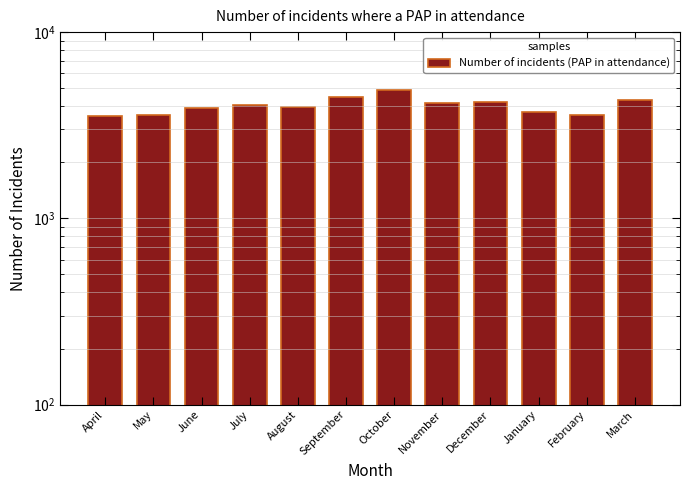

Reading left to right, extract all data points from this chart.

April=3566	May=3580	June=3936	July=4044	August=3969	September=4470	October=4904	November=4164	December=4219	January=3733	February=3597	March=4339